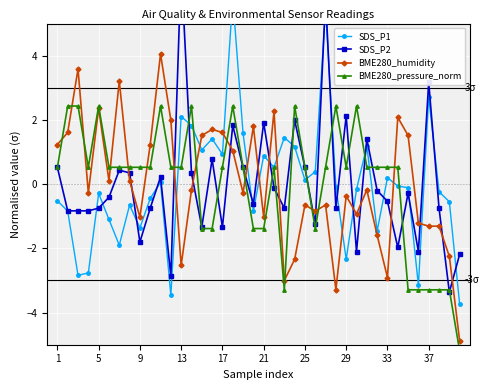

True or false: BME280_humidity has more than 0 interior local peaks.

True